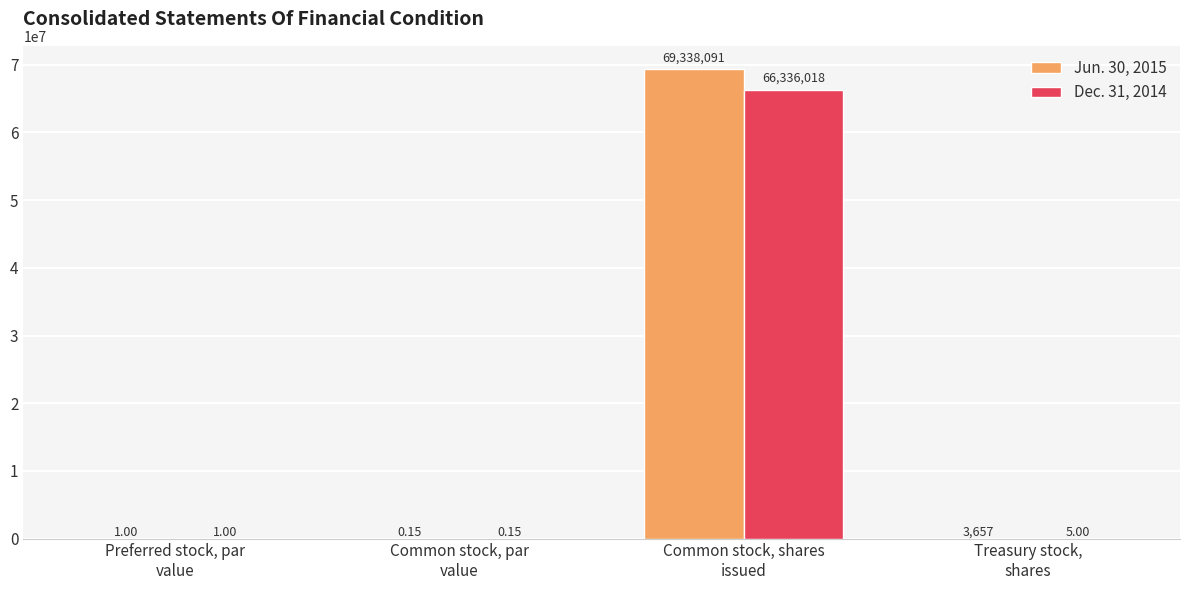

At which category does the chart reach its peak across all series?

Common stock, shares
issued